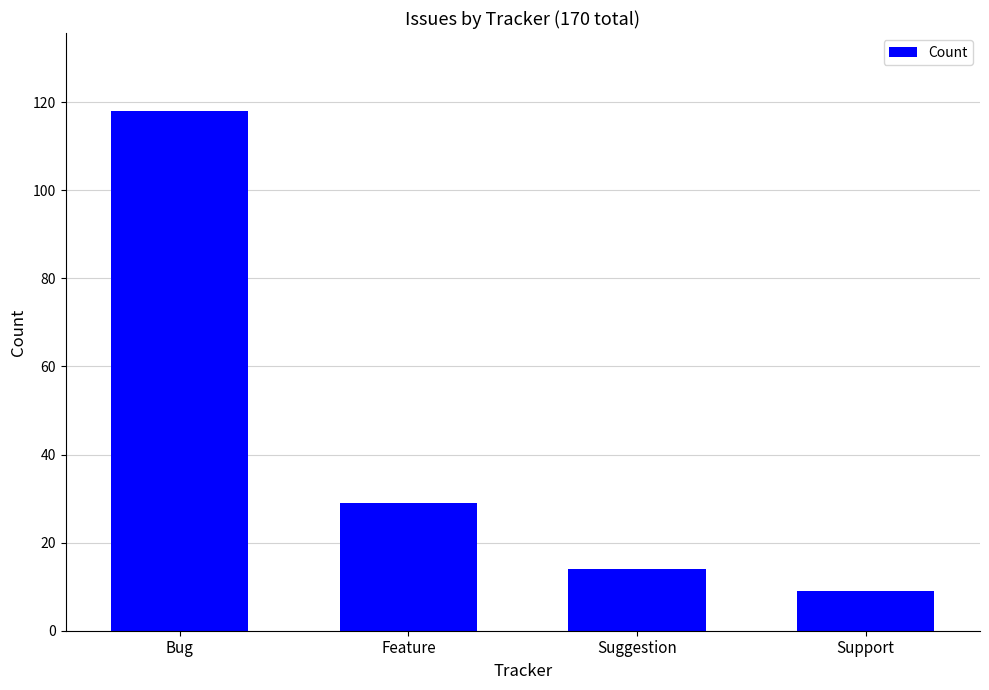

Reading left to right, list all the values displayed in this chart.

Bug=118	Feature=29	Suggestion=14	Support=9